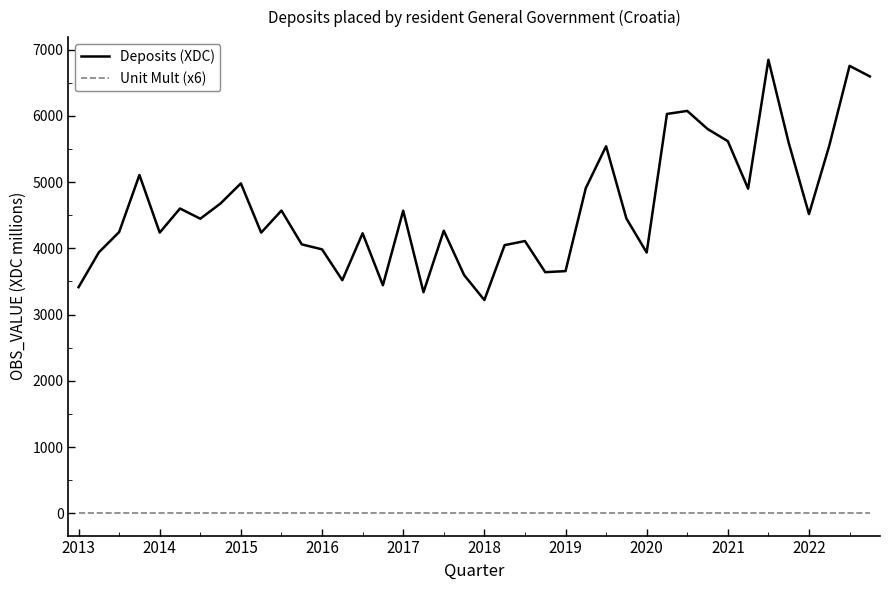

Which series has the largest range (max minus min)?

Deposits (XDC)